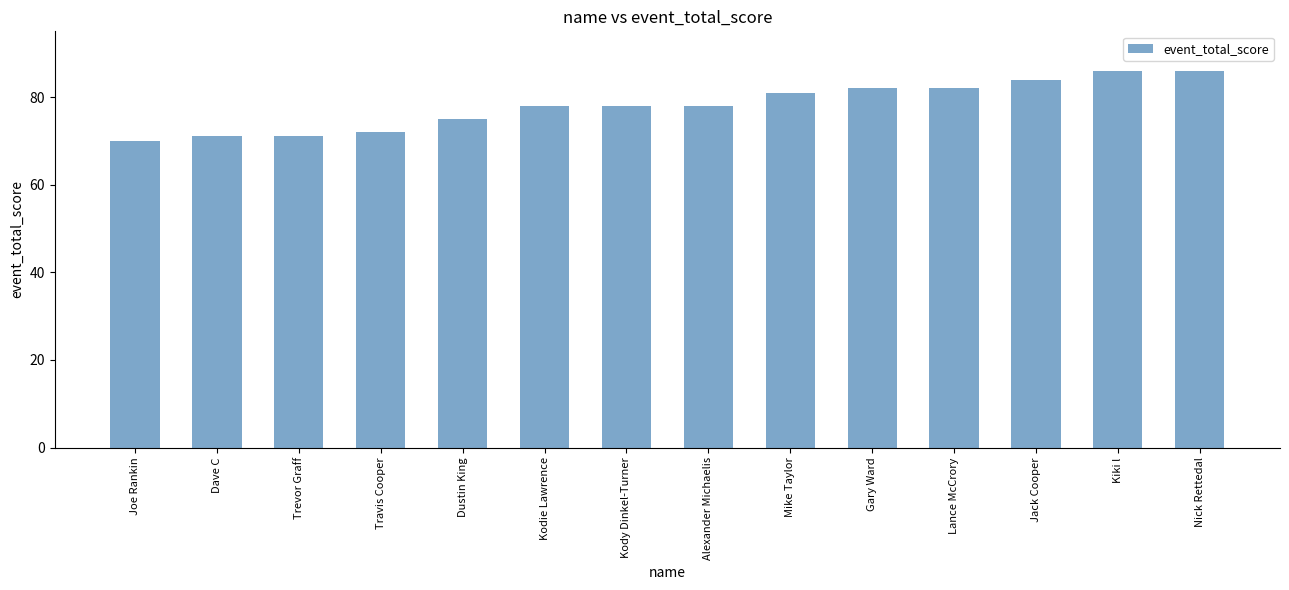

How many categories are shown in the chart?

14